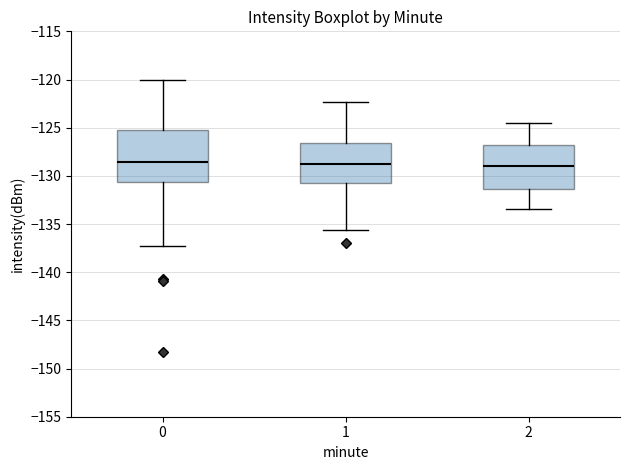

Which box is the tallest, from its lower edge to its upper edge?

0